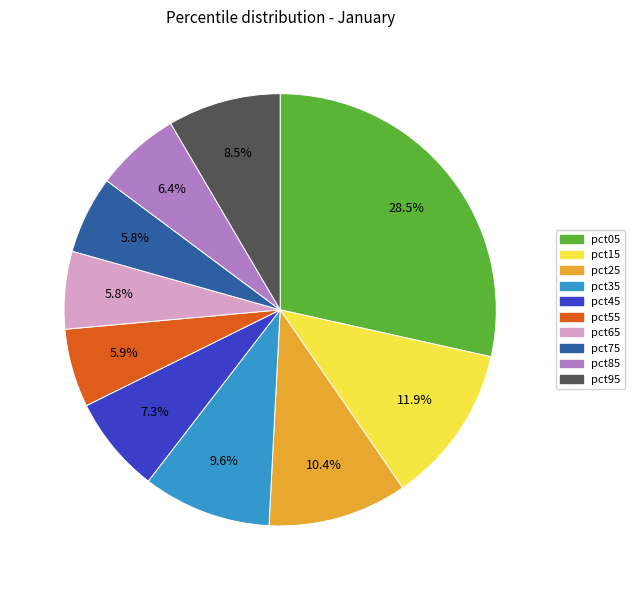

What is the largest slice in the pie chart?

pct05